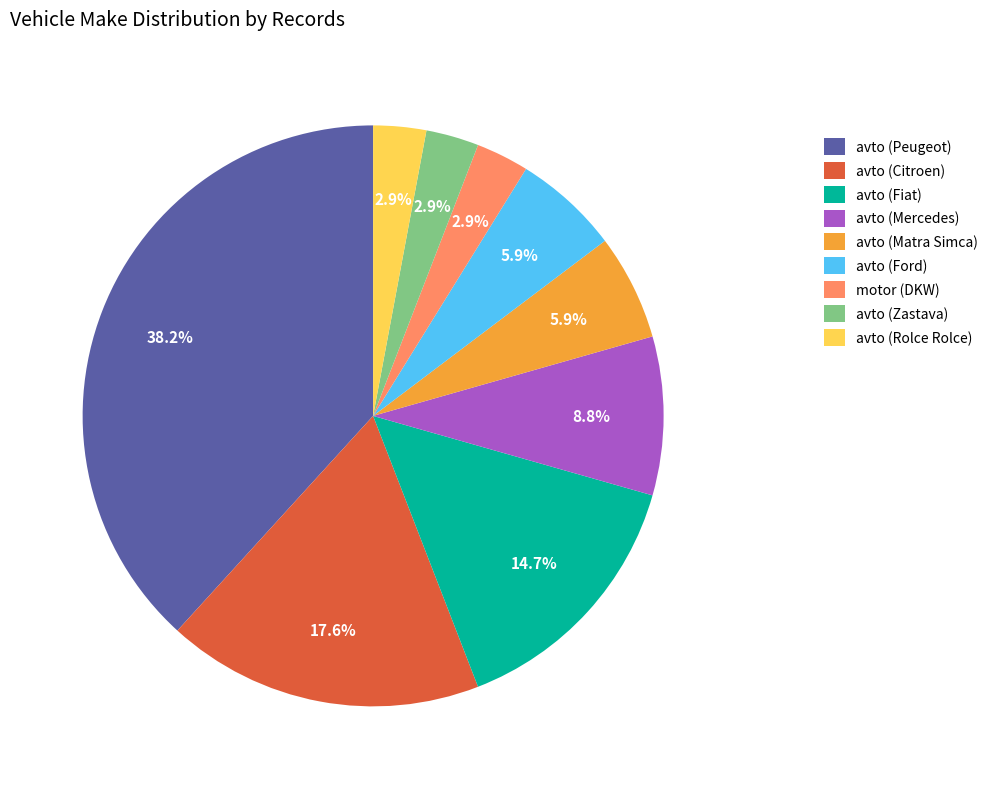

What is the total percentage of avto (Peugeot) and avto (Citroen)?

55.9%